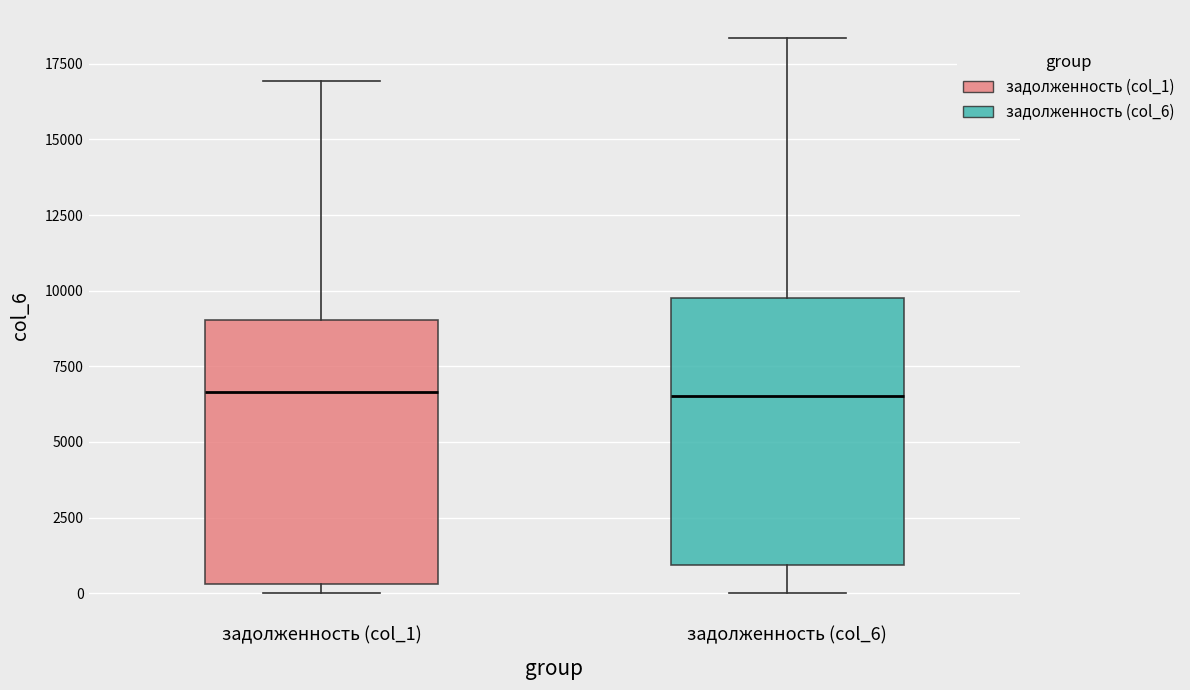

Reading left to right, read every box against the y-axis: the position of its median line, the range the box covers, and the ends of its whiskers. The values are not printed on the chart, so give them approximately, as read against the axis.

задолженность (col_1): median 6500, box 500 to 9000, whiskers 0 to 17000
задолженность (col_6): median 6500, box 1000 to 10000, whiskers 0 to 18500